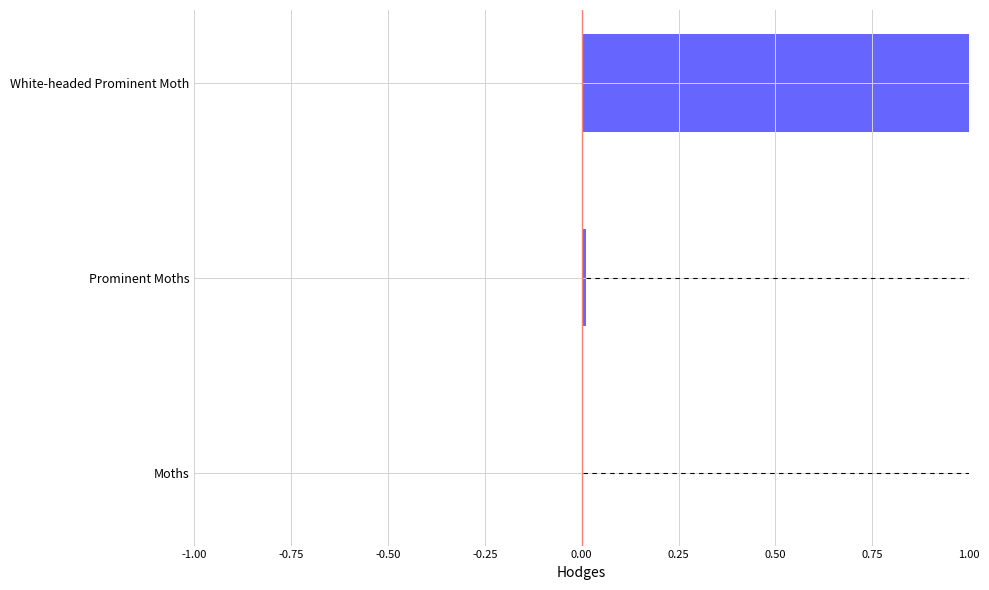

Which has a higher value, Prominent Moths or White-headed Prominent Moth?

White-headed Prominent Moth